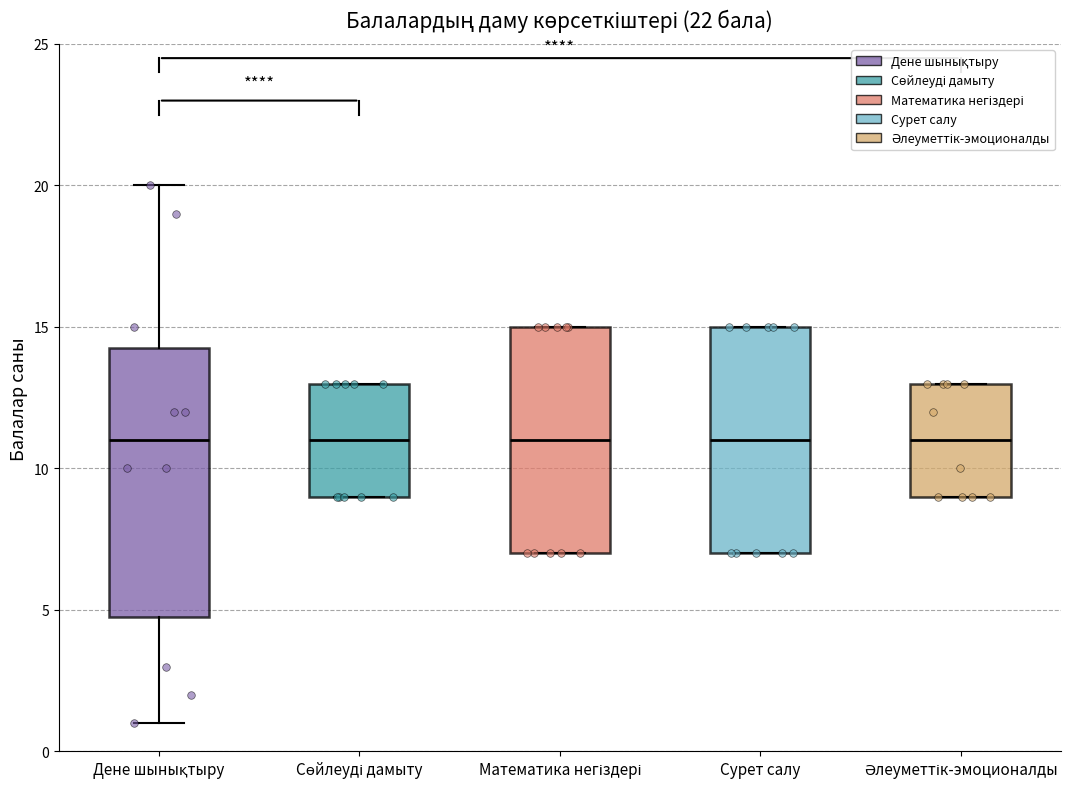

Reading left to right, transcribe this box plot: for each box, give where its median line is, the range the box spans, and where its two whiskers end, as read against the y-axis. The values are not printed on the chart, so give them approximately, as read against the axis.

Дене шынықтыру: median 11.0, box 5.0 to 14.5, whiskers 1.0 to 20.0
Сөйлеуді дамыту: median 11.0, box 9.0 to 13.0, whiskers 9.0 to 13.0
Математика негіздері: median 11.0, box 7.0 to 15.0, whiskers 7.0 to 15.0
Сурет салу: median 11.0, box 7.0 to 15.0, whiskers 7.0 to 15.0
Әлеуметтік-эмоционалды: median 11.0, box 9.0 to 13.0, whiskers 9.0 to 13.0